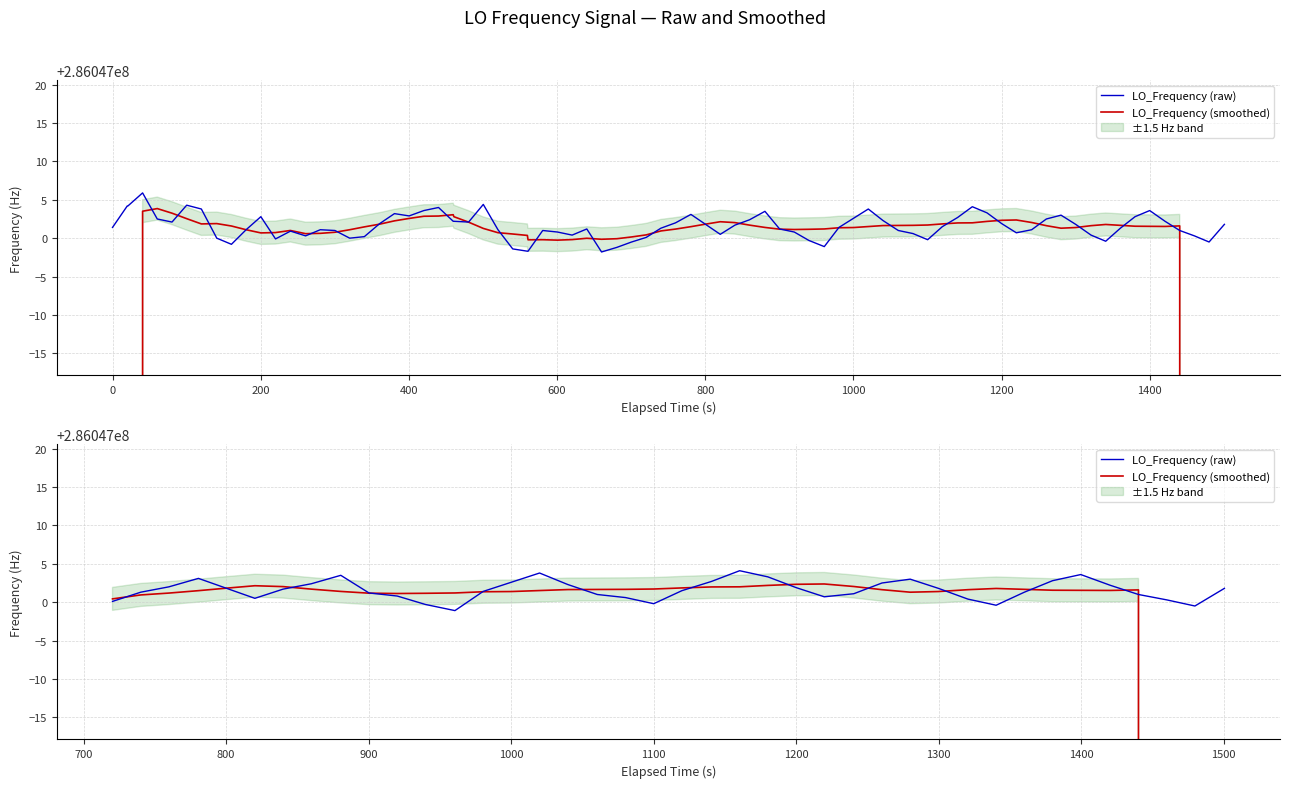

What value does the LO_Frequency (smoothed) series have at 1200?

286047002.3